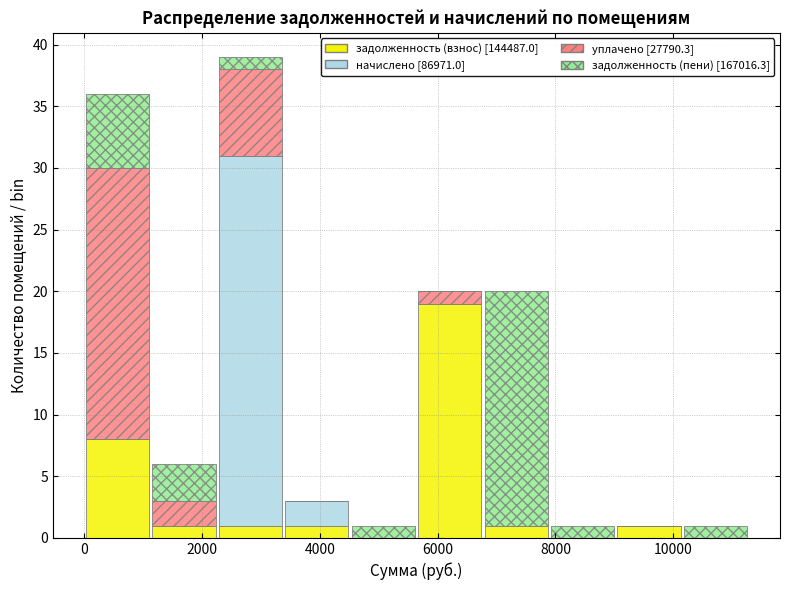

Reading left to right, list every stacked bar in this chart as the range it spans on the x-axis followed by its total height. Neither the bar edges nor the heights are printed on the chart, so give them approximately, as read against the axes.

0 to 1200: 36
1200 to 2200: 6
2200 to 3400: 39
3400 to 4600: 3
4600 to 5600: 1
5600 to 6800: 20
6800 to 7800: 20
7800 to 9000: 1
9000 to 10200: 1
10200 to 11200: 1